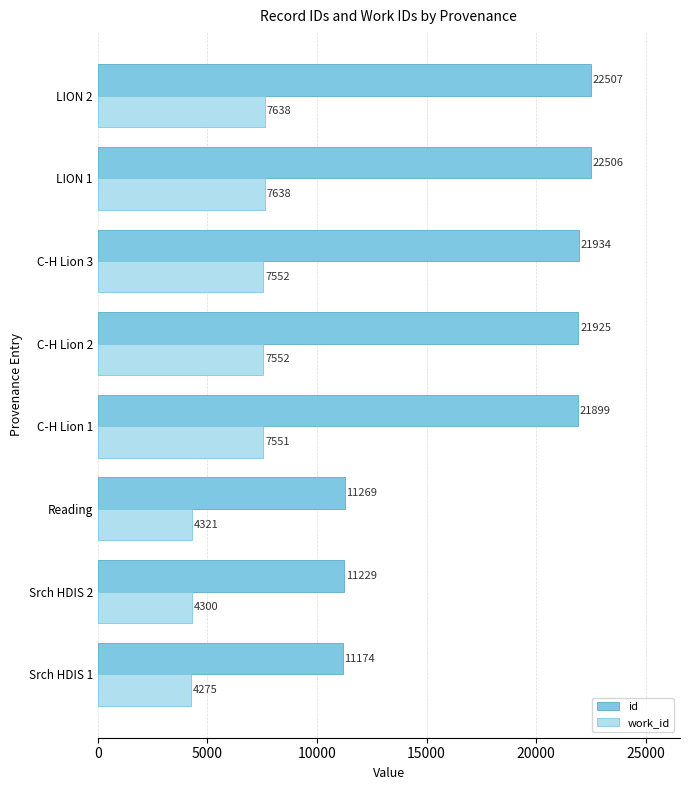

Rank the series by their maximum value, from highest to lowest.

id, work_id